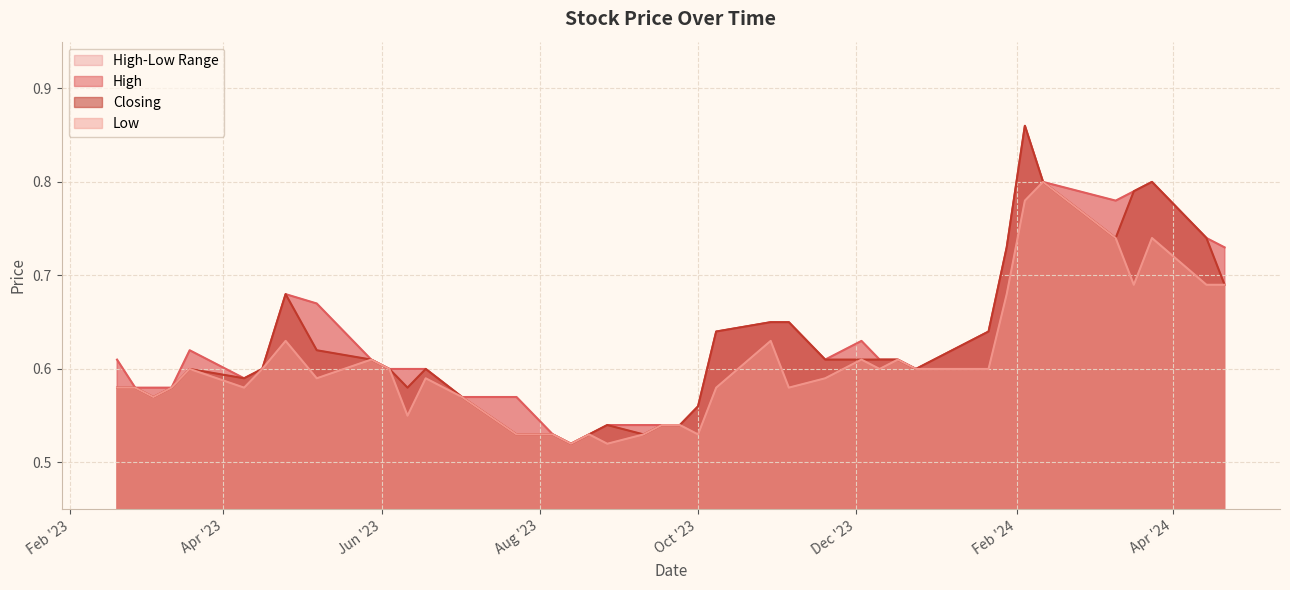

Is the value of Closing at 21/01/2024 greater than the value of High at 20/08/2023?

Yes